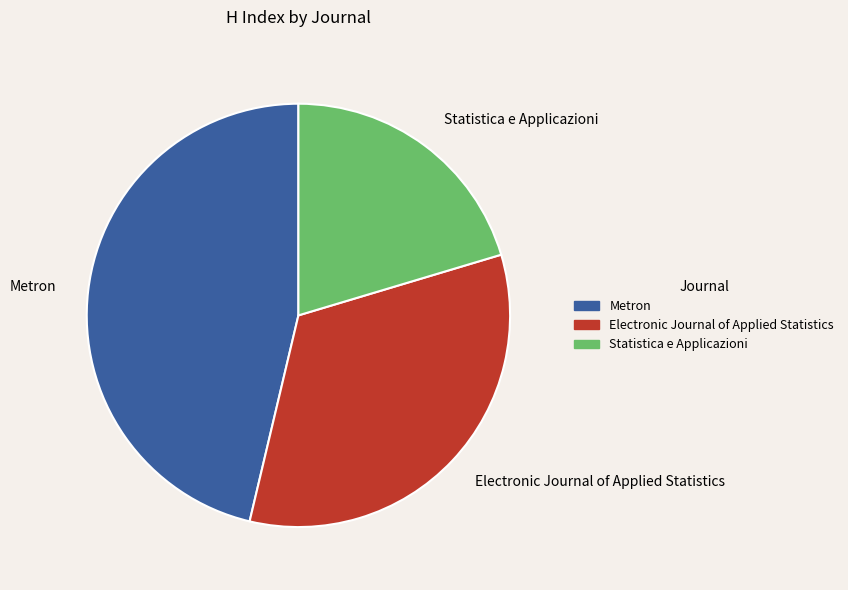

Is the sum of Electronic Journal of Applied Statistics and Metron greater than half?

Yes